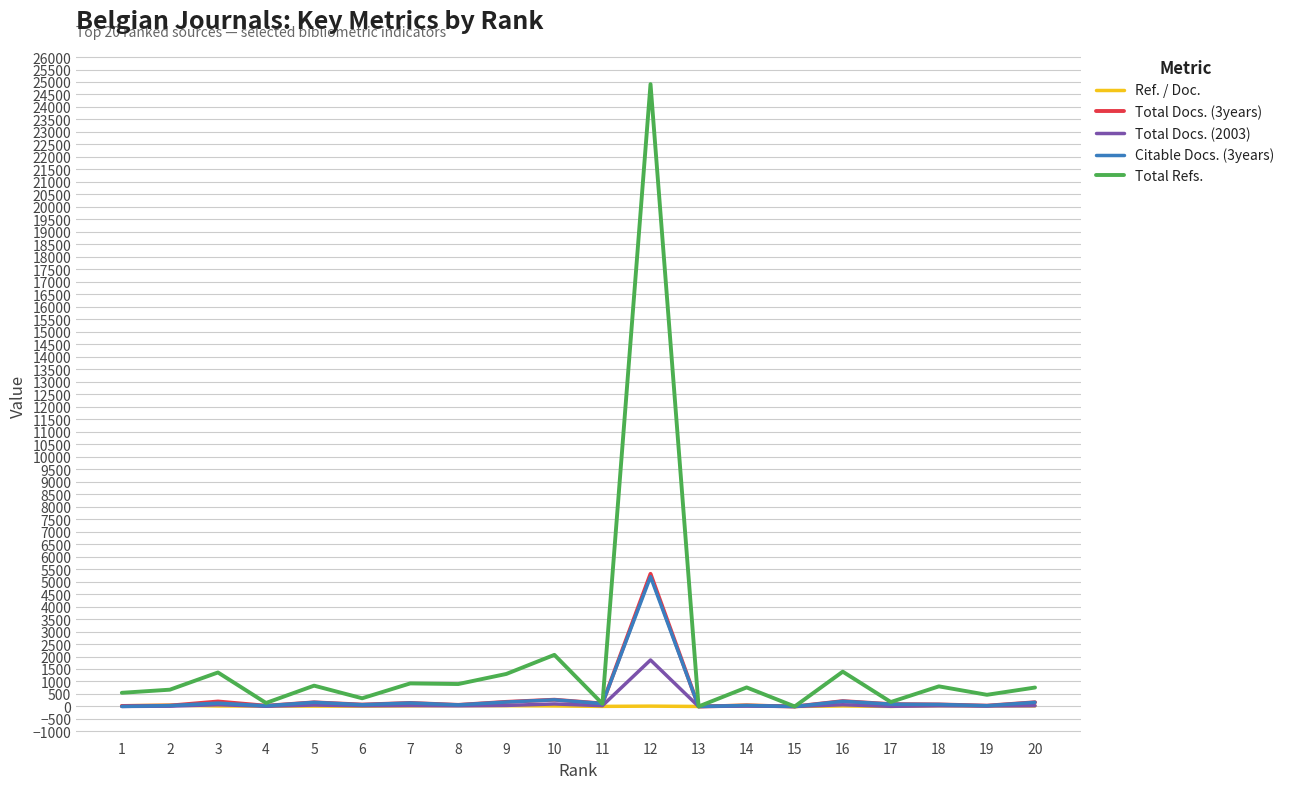

Which series has the largest total across all categories?

Total Refs.